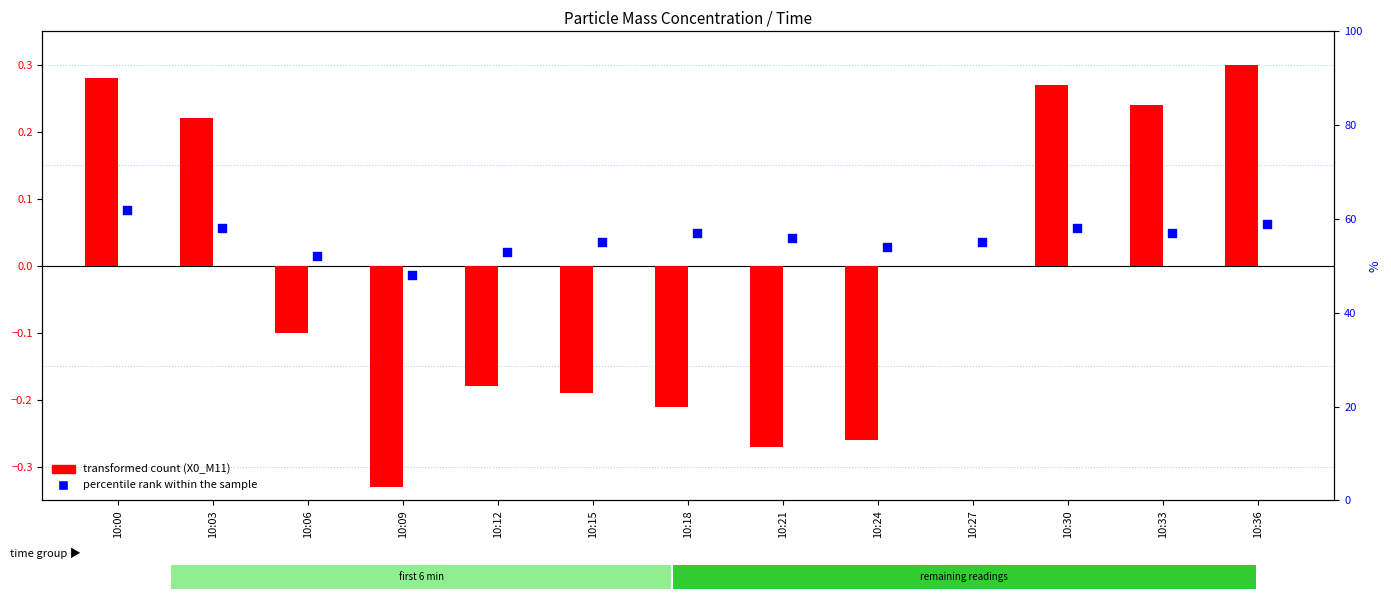

Which series has the widest spread of Y values?

percentile rank within the sample